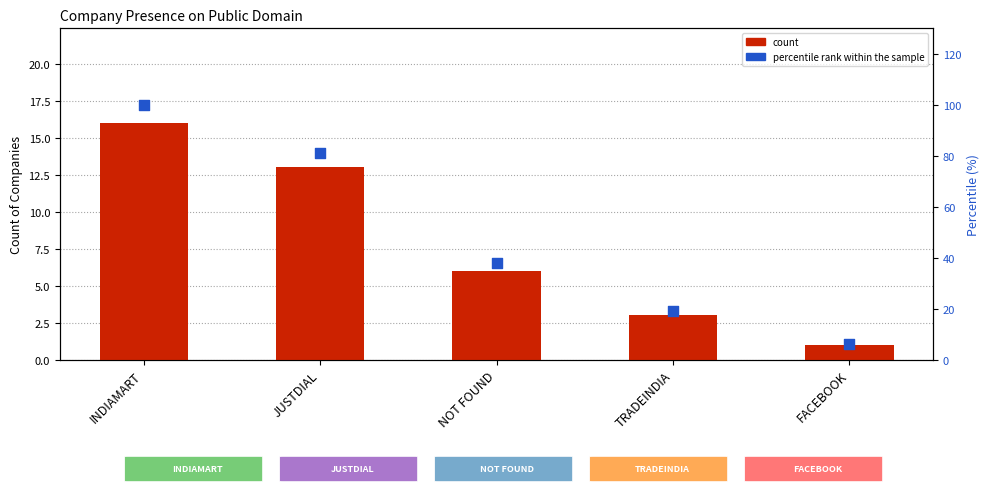

Which series contains the highest Y value?

percentile rank within the sample